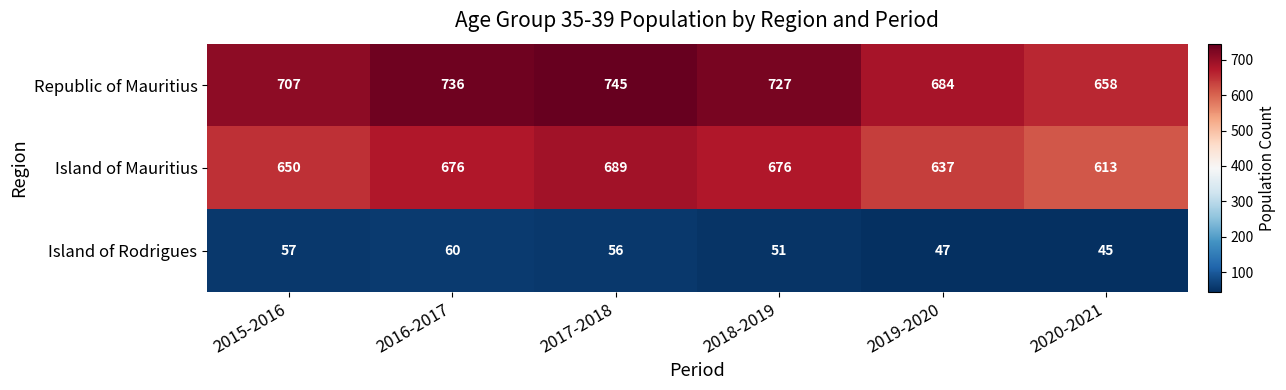

Between 2016-2017 and 2019-2020, which series saw the biggest shift?

Republic of Mauritius